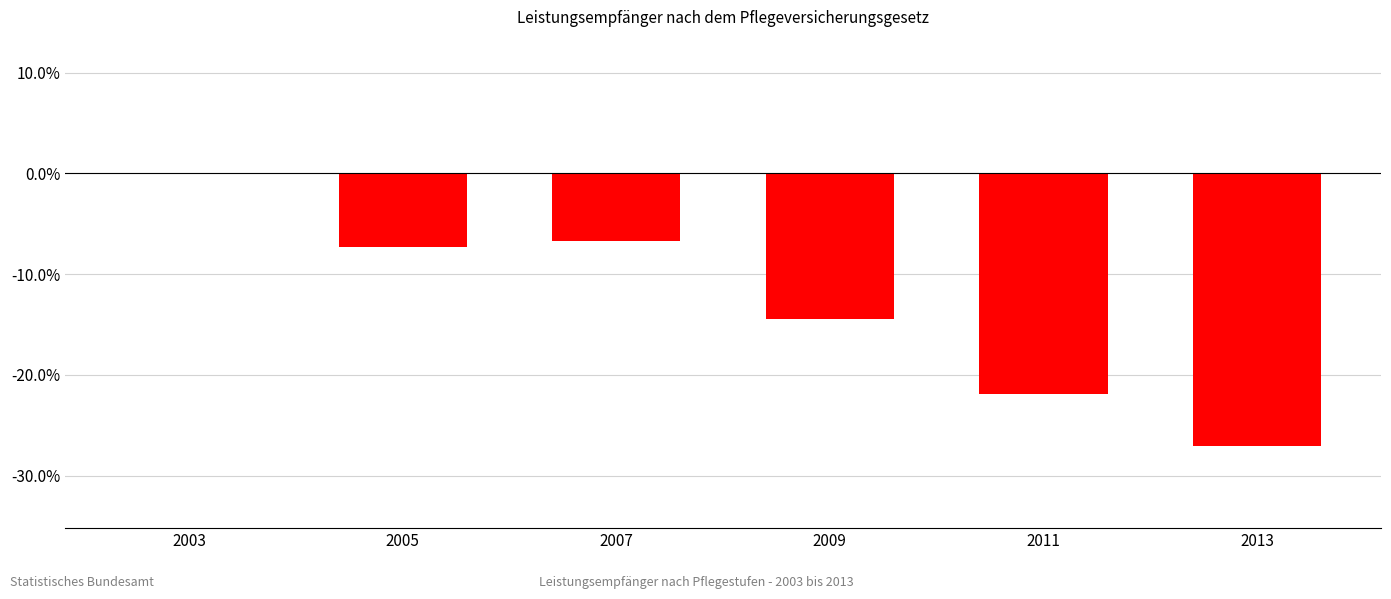

Which category has the highest value across all series?

2003